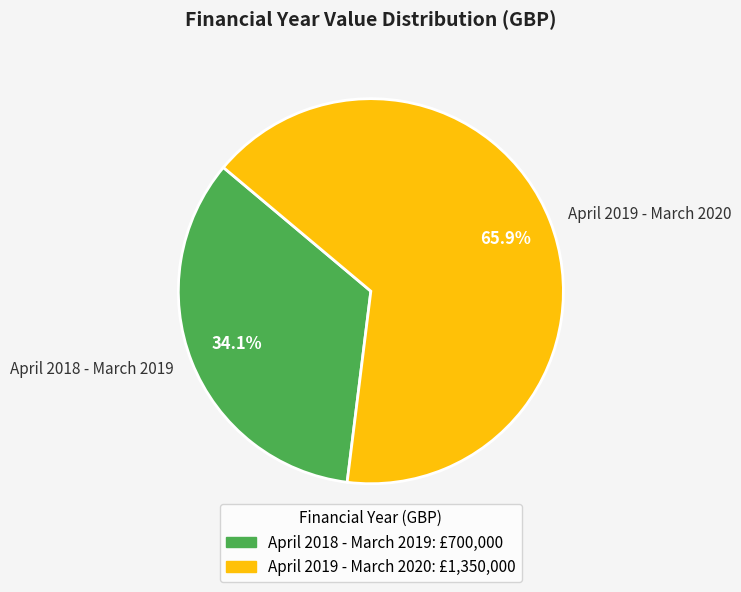

What percentage is the April 2019 - March 2020 slice, to the nearest percent?

66%